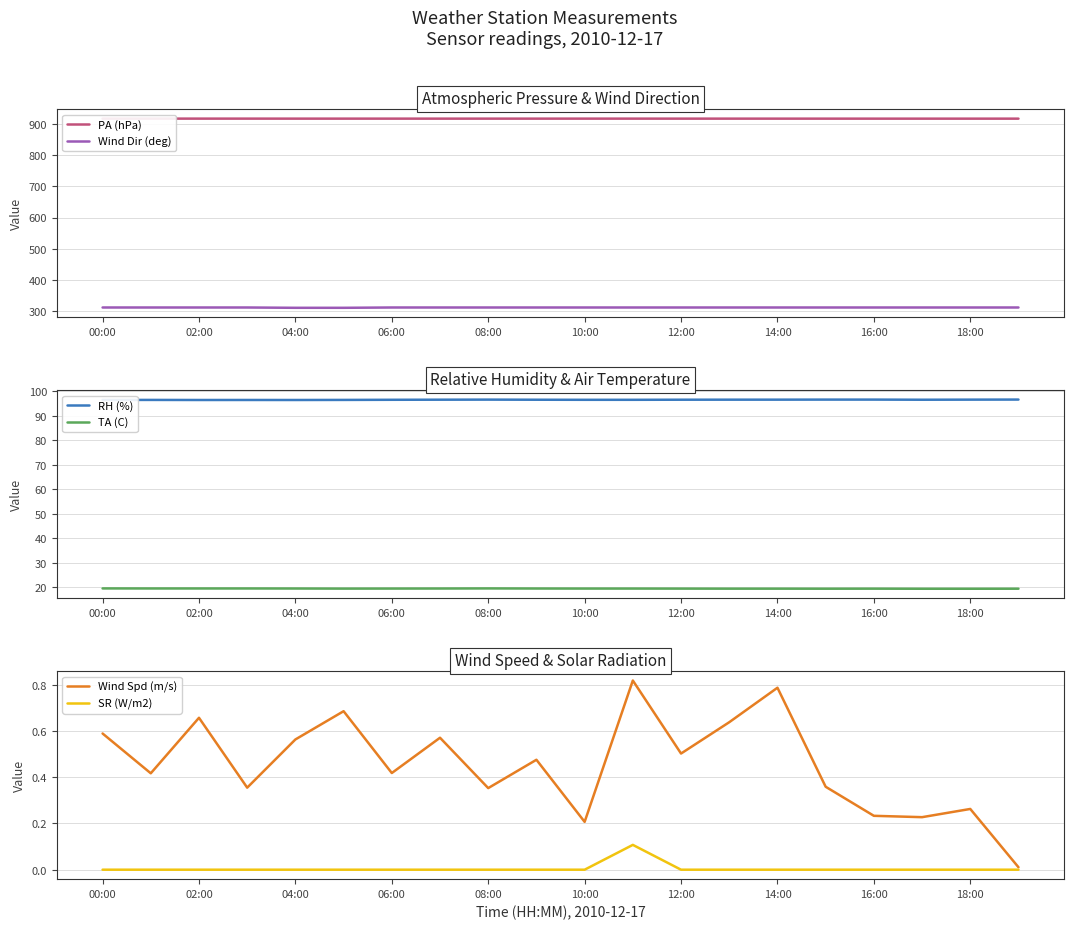

Count the number of categories in the chart.

20